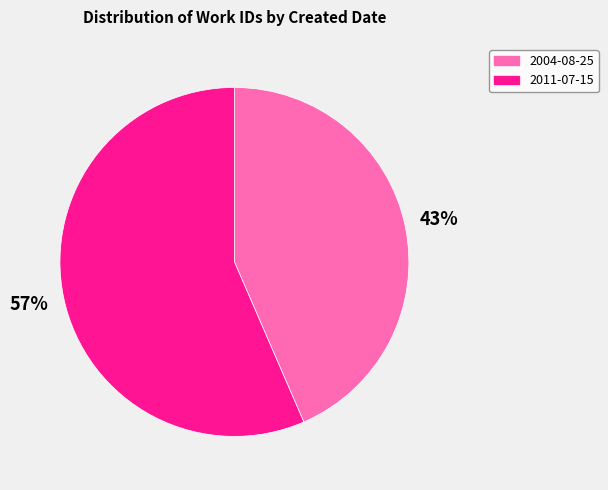

Combined, do 2011-07-15 and 2004-08-25 account for over 50%?

Yes